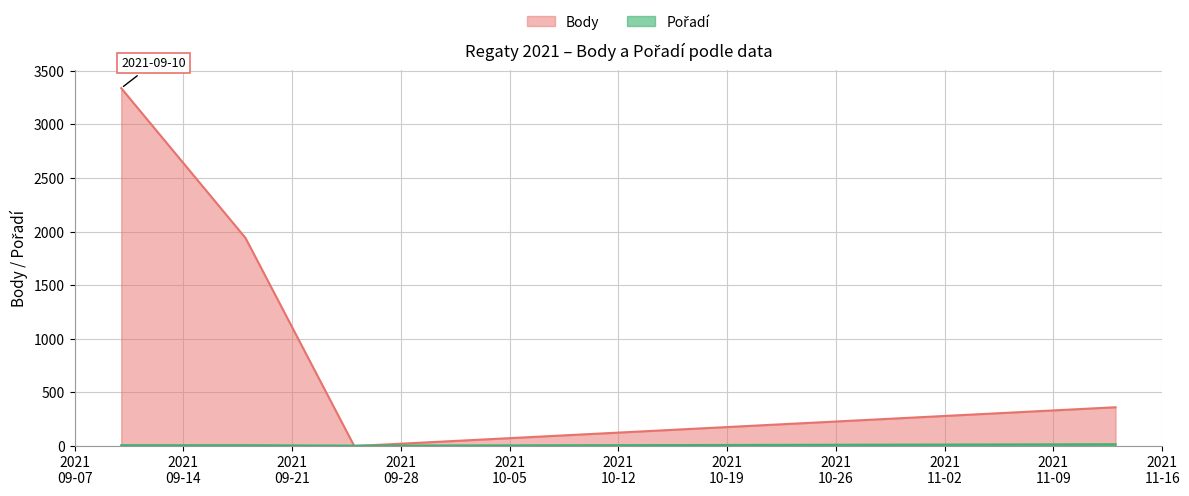

Where is the first local minimum for Pořadí?

2021-09-25